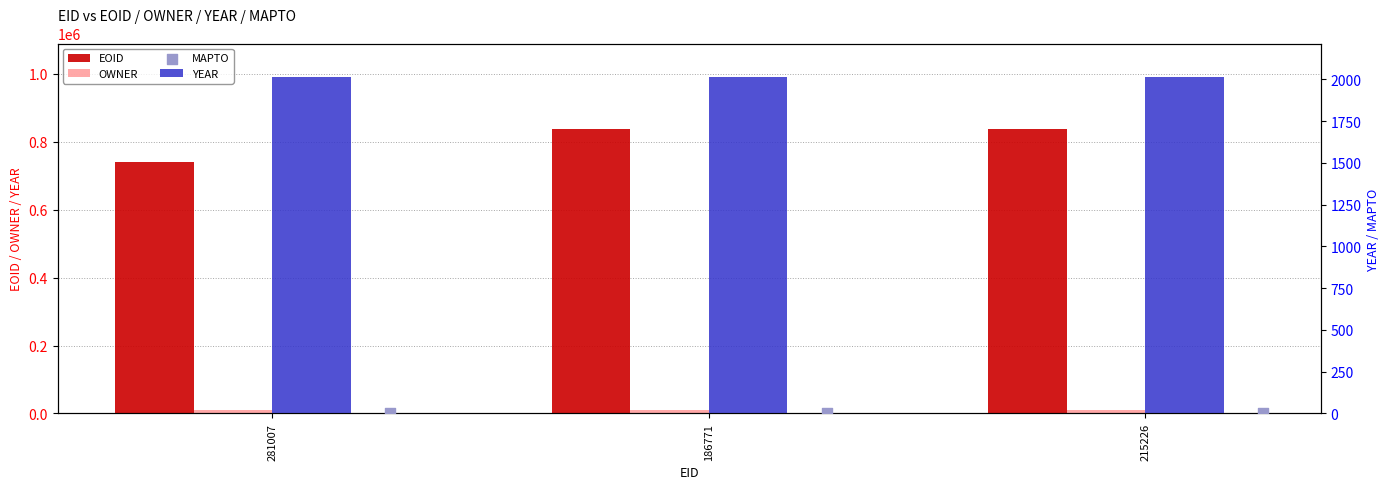

Which series contains the lowest Y value?

MAPTO